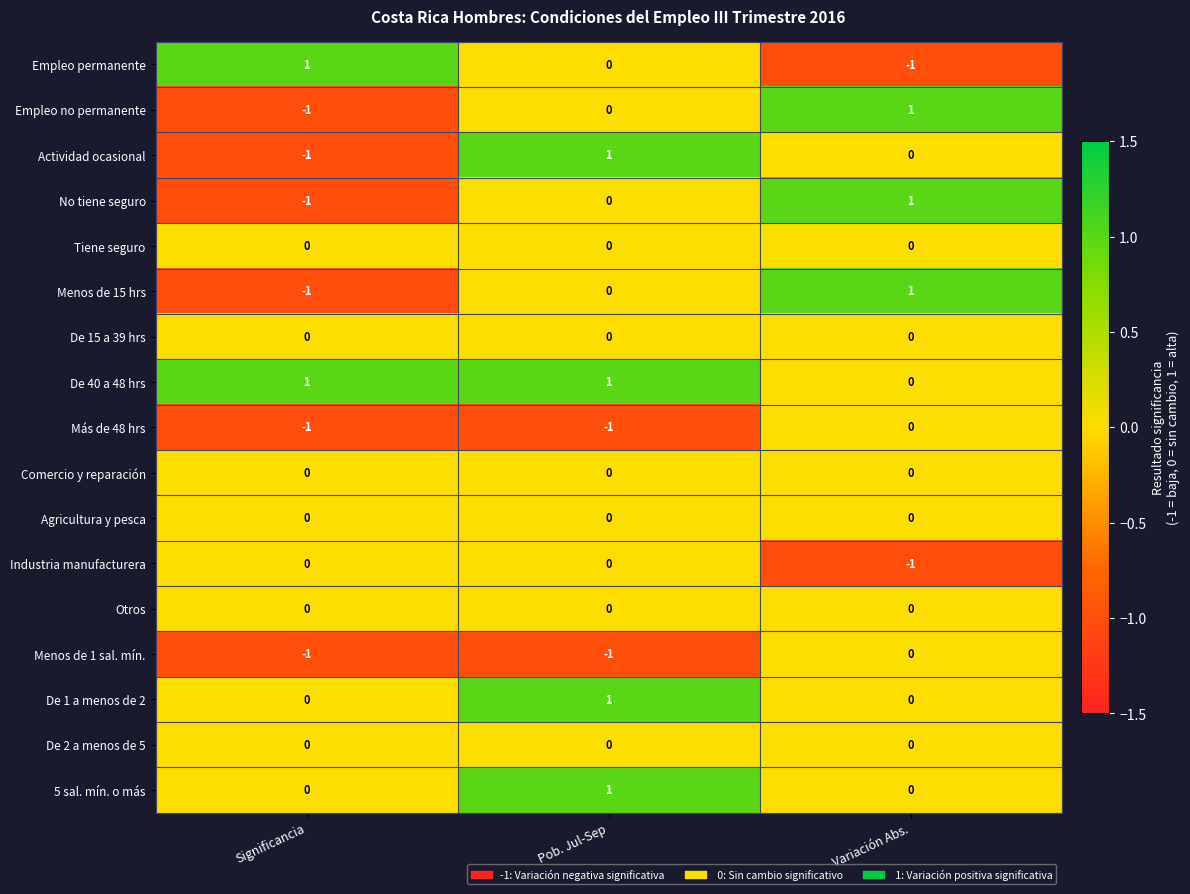

True or false: Agricultura y pesca has a value of 0 at Significancia.

True